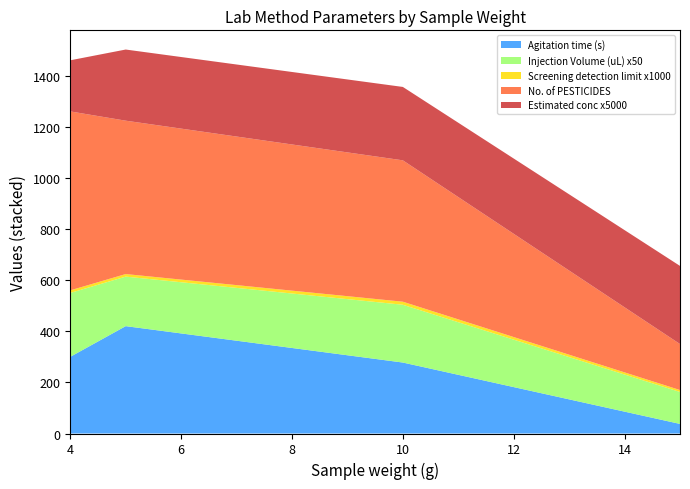

What is the maximum value for Agitation time (s)?

420.0